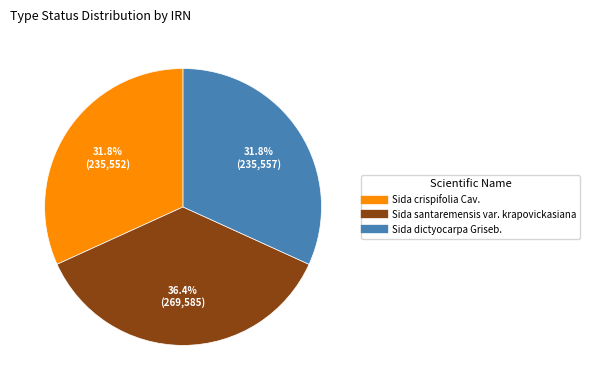

The Sida dictyocarpa Griseb. slice represents 44% of the pie. True or false?

False